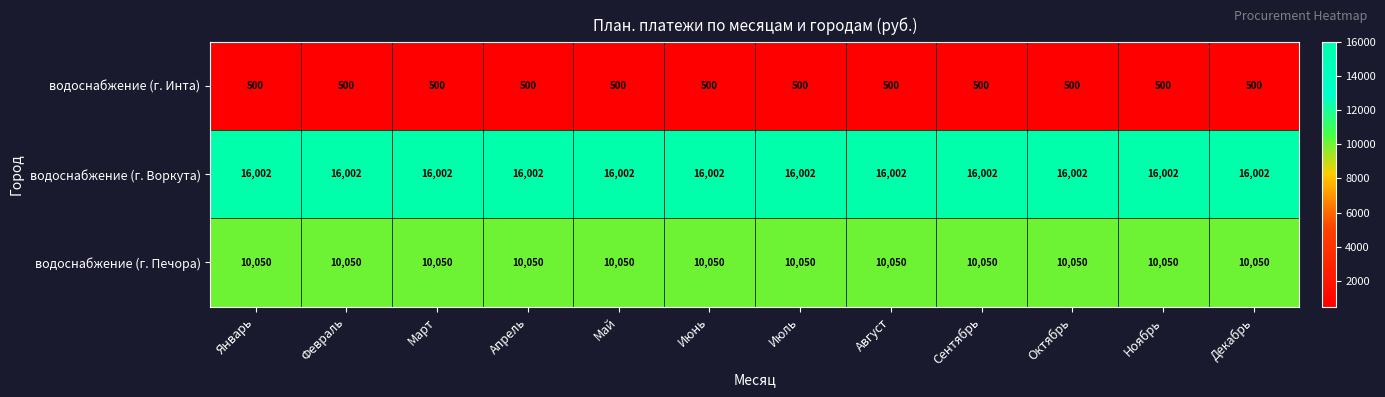

What is the difference between the highest and lowest values at Май?

15502